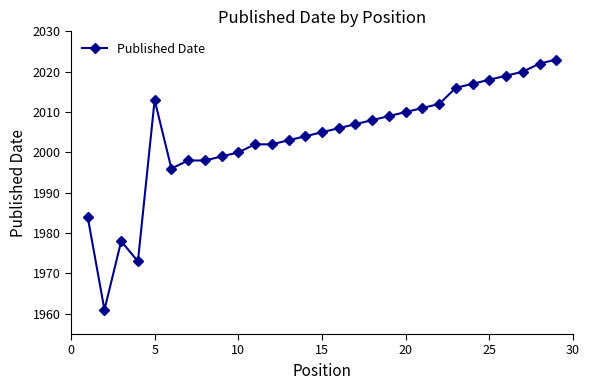

Does the chart have visible grid lines?

No